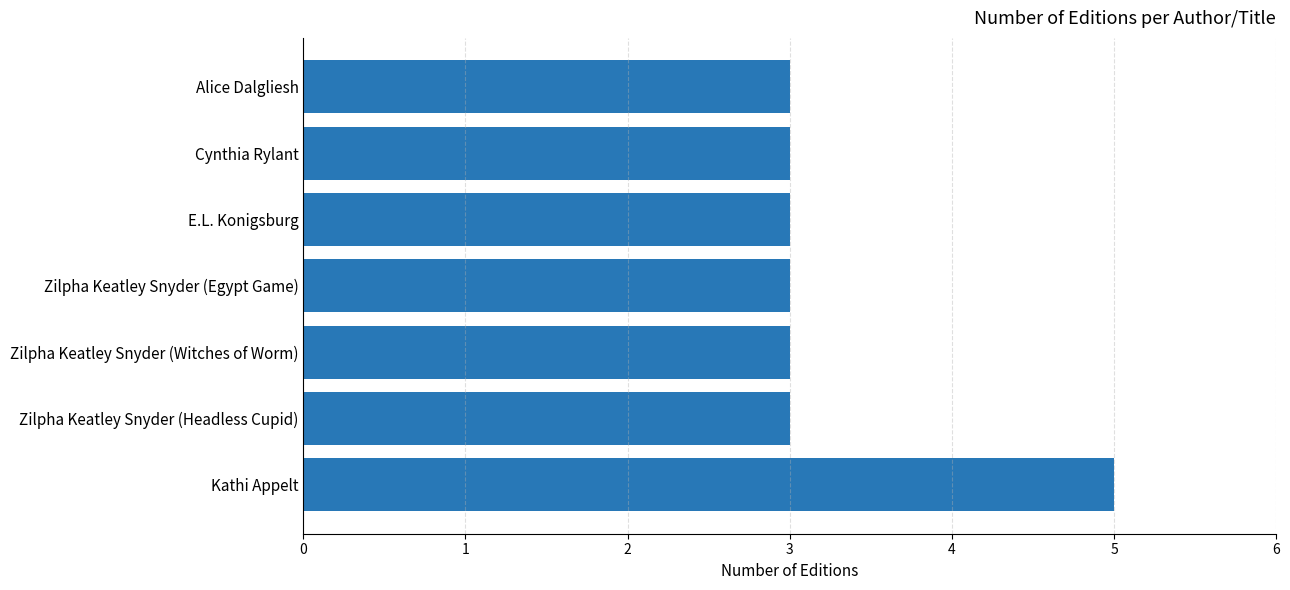

What is the smallest value displayed?

3